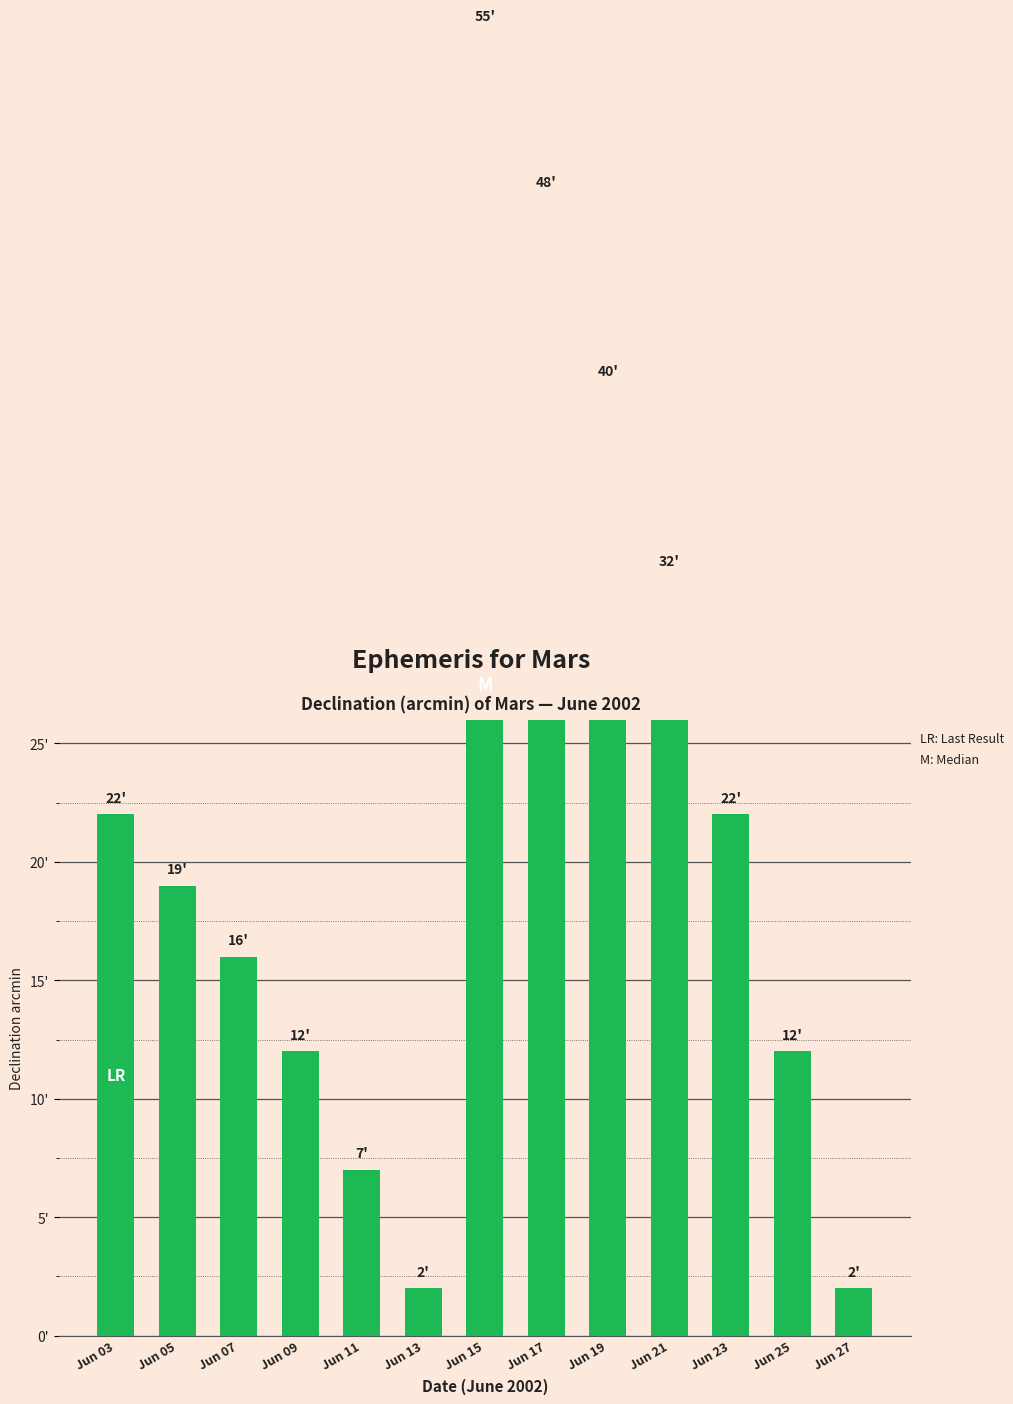

Count the number of data series in this chart.

1